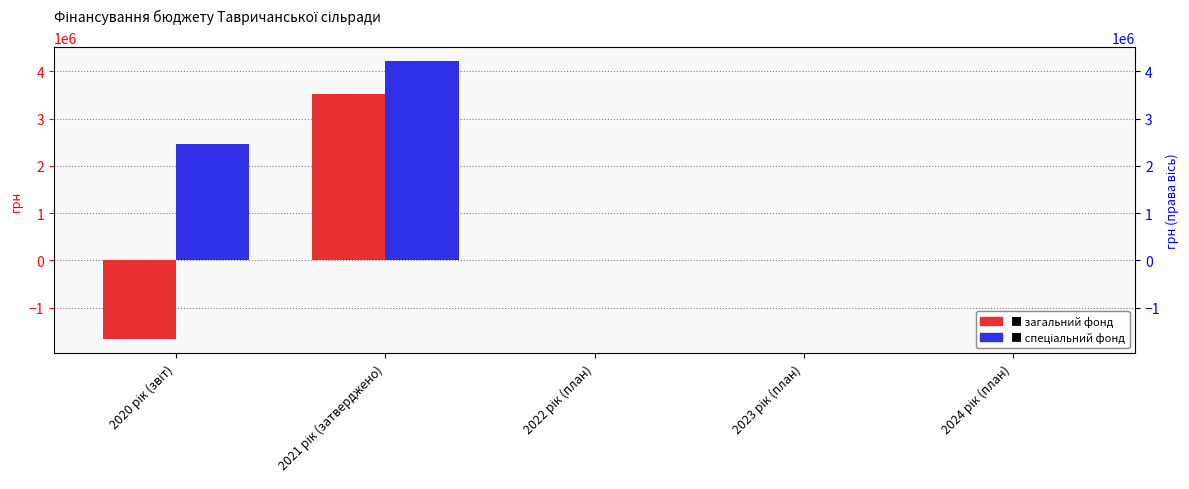

True or false: загальний фонд has a value of 3528481 at 2021 рік (затверджено).

True